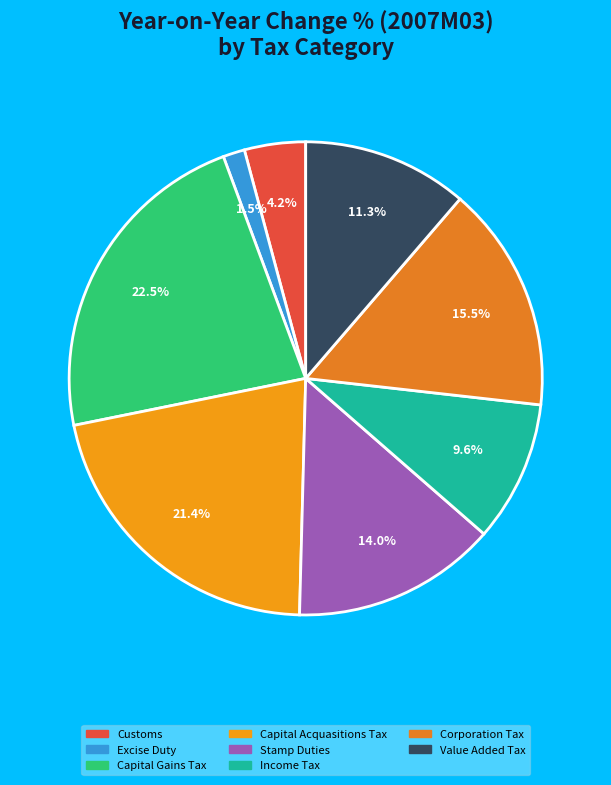

Count the number of slices in the pie.

8